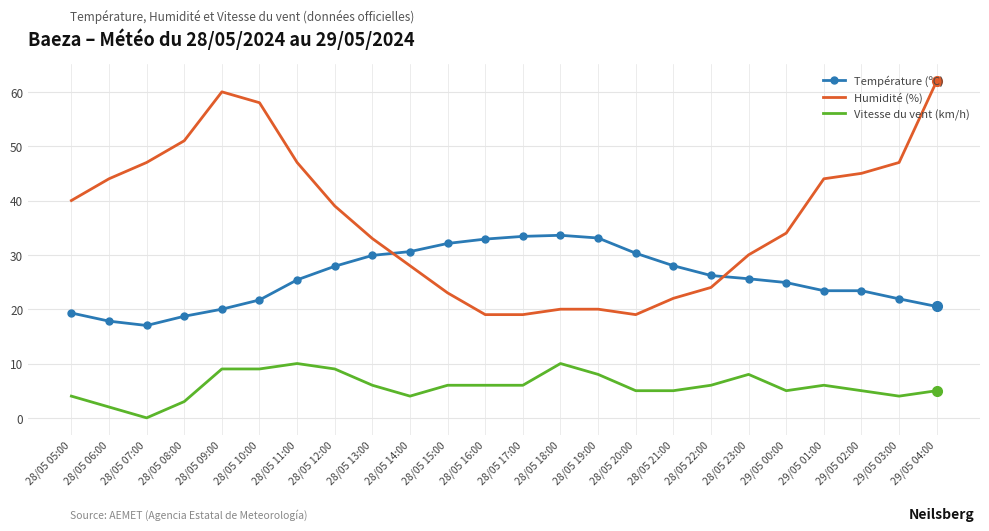

True or false: Vitesse du vent (km/h) and Humidité (%) intersect in this chart.

False